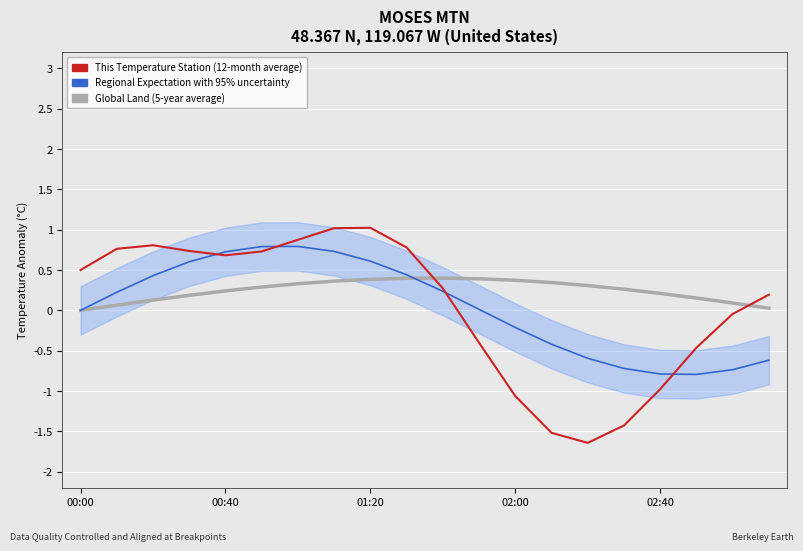

Is the value of Global Land (5-year average) at 15 greater than the value of This Temperature Station (12-month average) at 00:00?

No